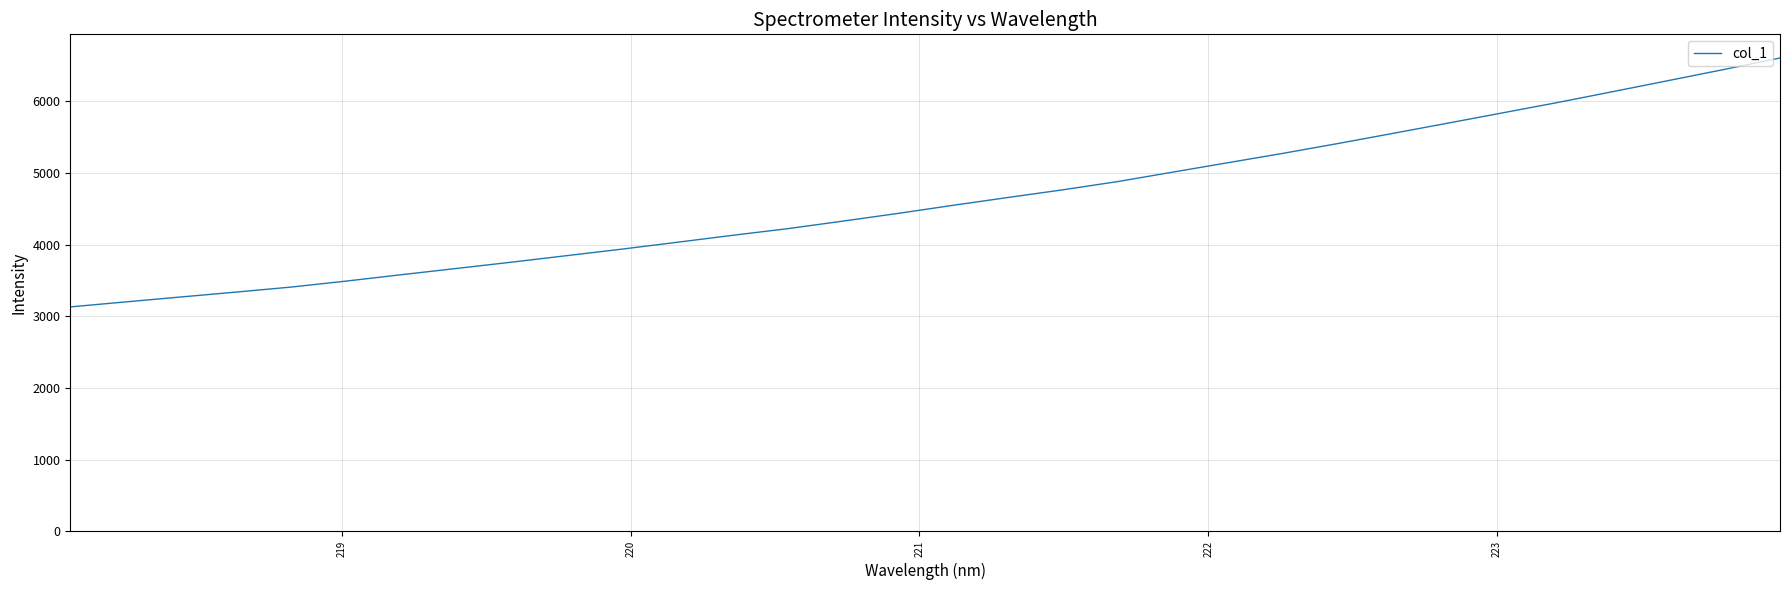

What is the smallest value displayed?

3132.0